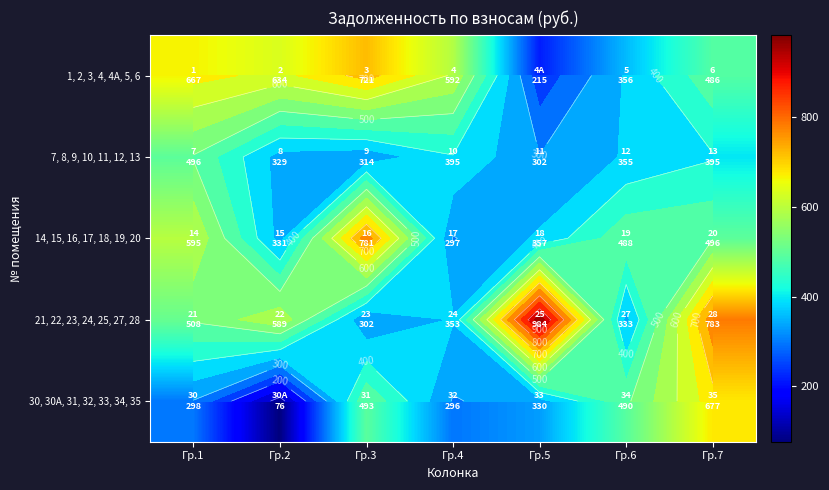

What is the greatest value displayed?

984.1